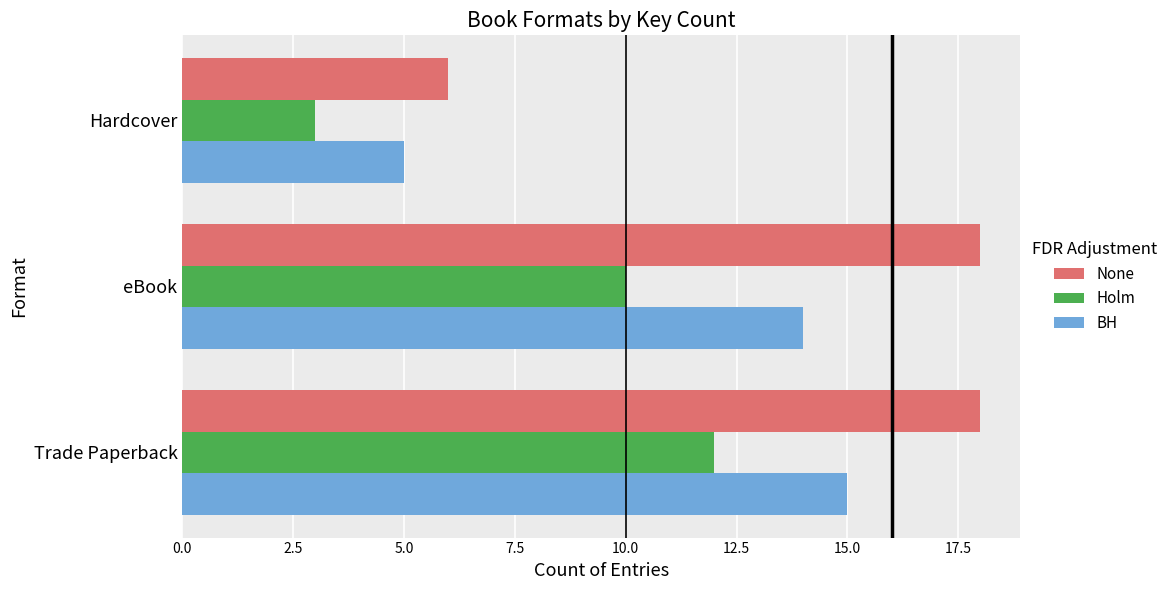

Is the value of BH at eBook greater than the value of Holm at eBook?

Yes